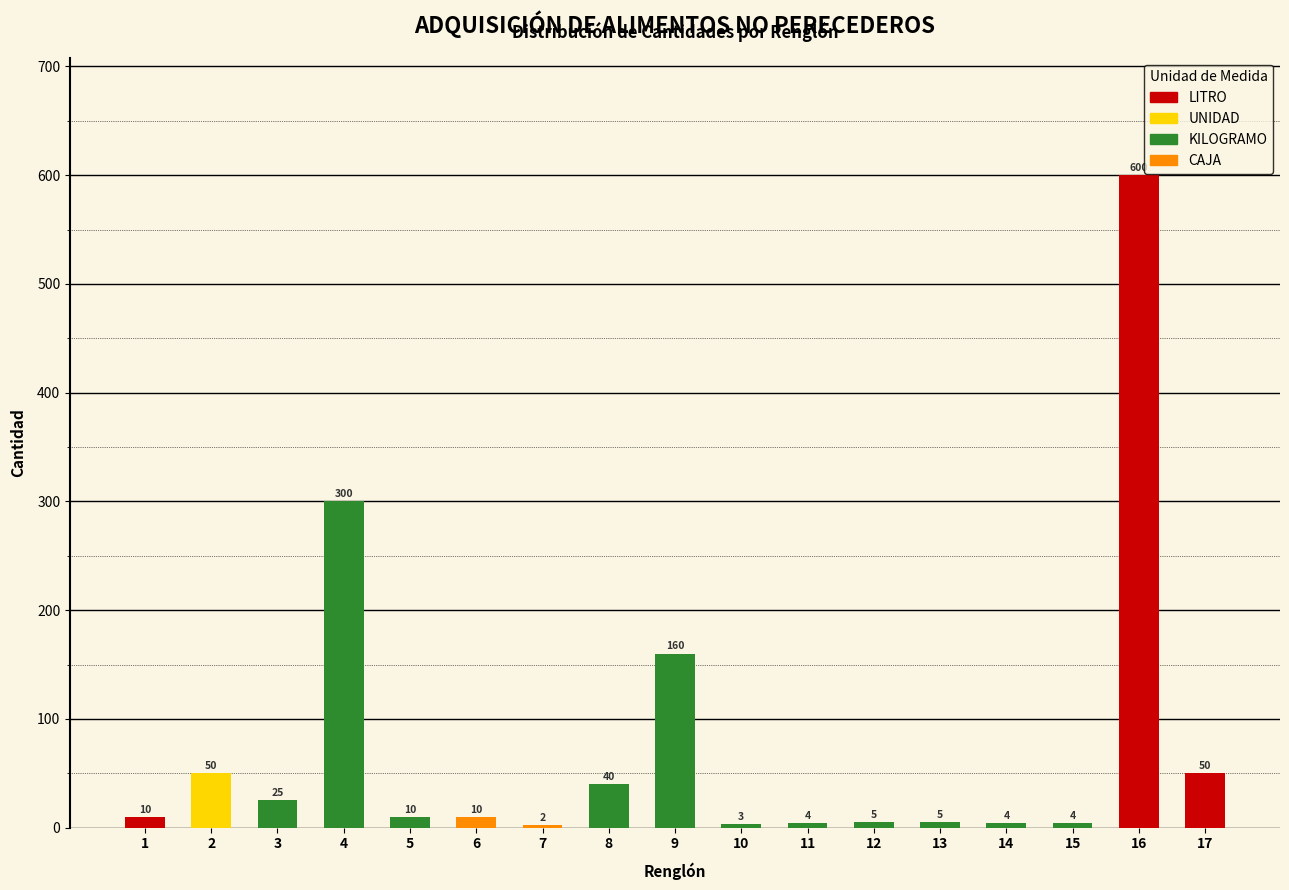

Reading left to right, list all the values displayed in this chart.

1=10	2=50	3=25	4=300	5=10	6=10	7=2	8=40	9=160	10=3	11=4	12=5	13=5	14=4	15=4	16=600	17=50